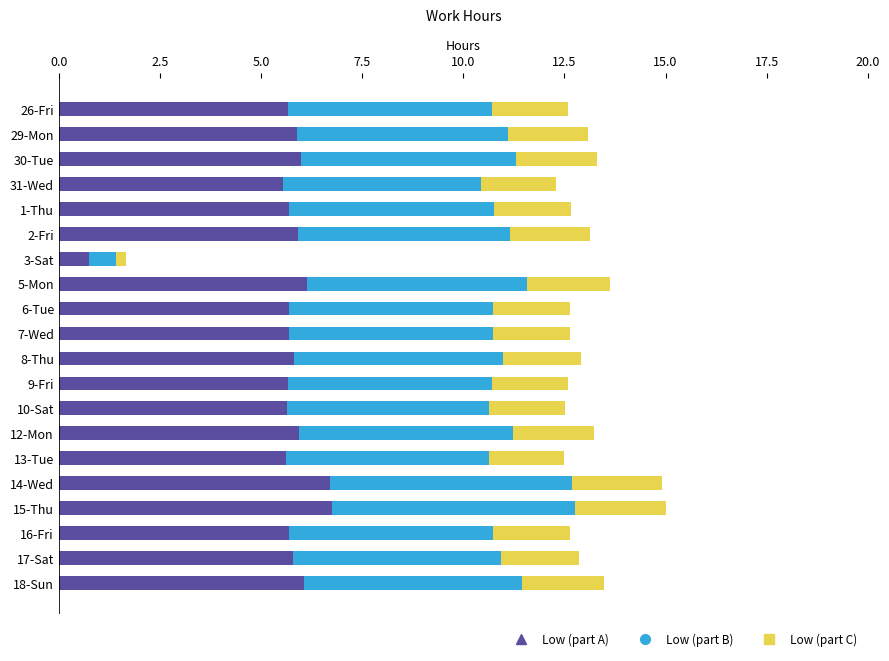

True or false: Low (part A) has a value of 1.2 at 12-Mon.

False